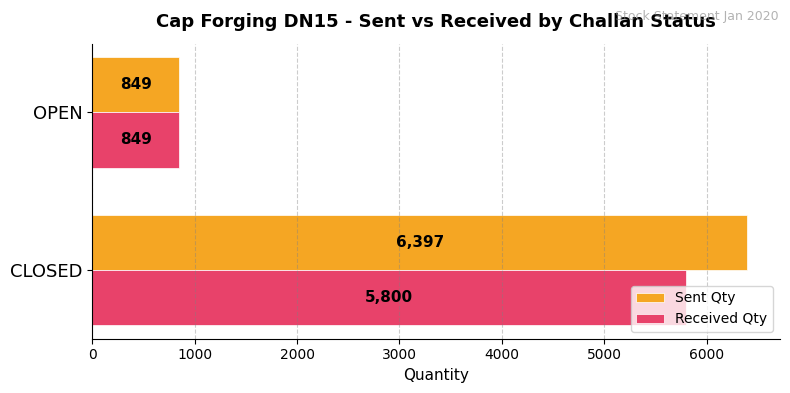

Which series has the widest spread of values?

Sent Qty